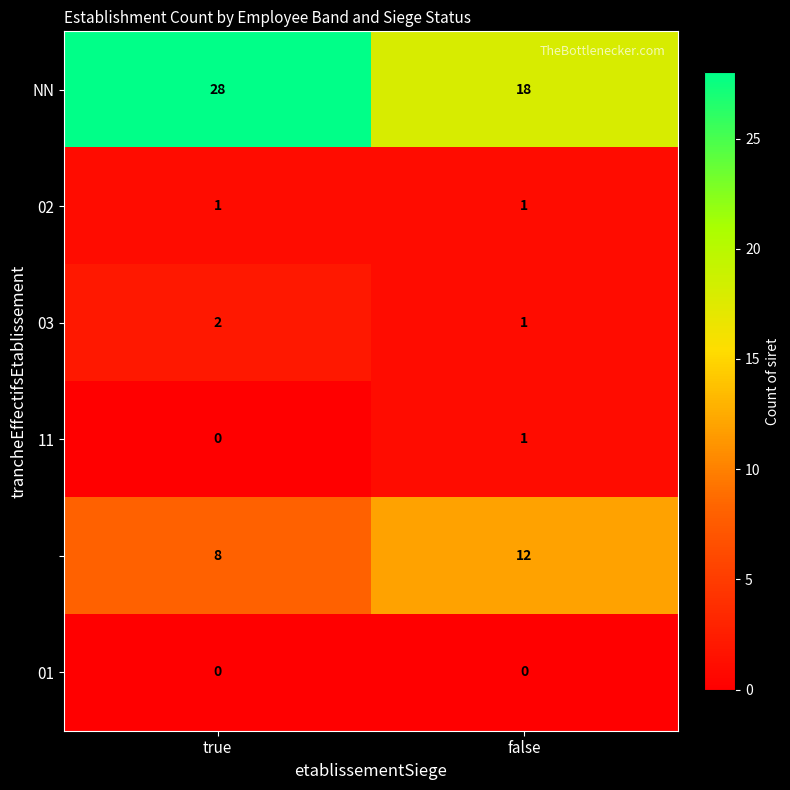

What is the spread (max minus min) of values at true?

28